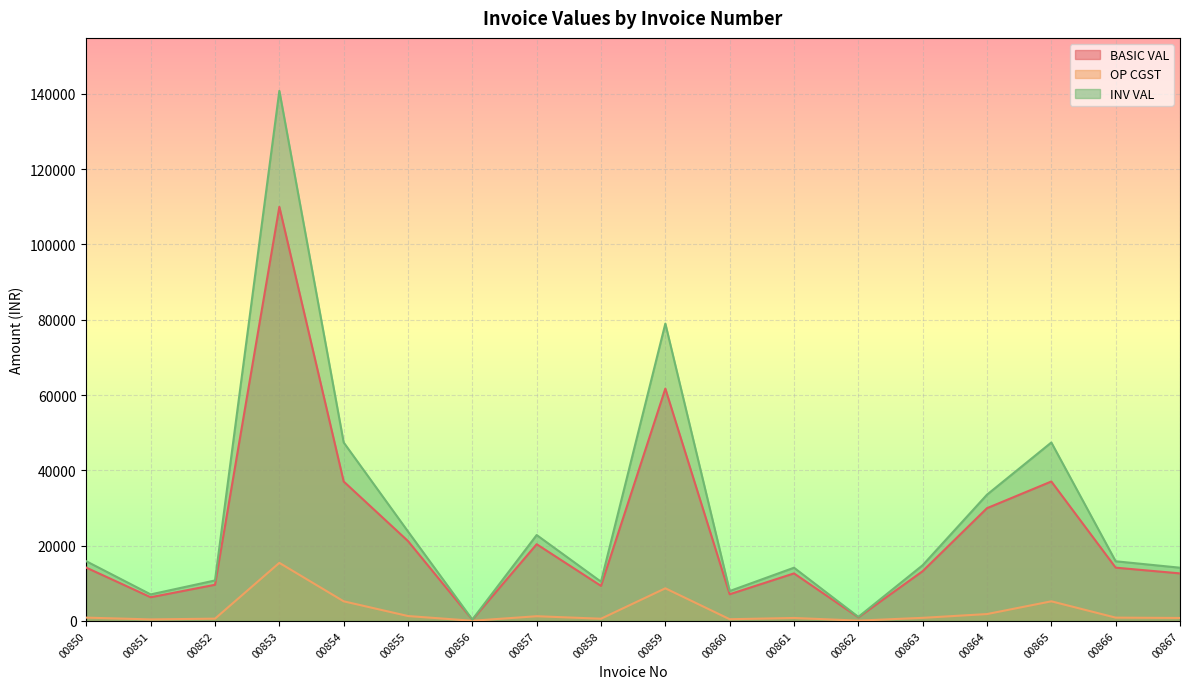

Is the value of OP CGST at 00858 greater than the value of BASIC VAL at 00852?

No